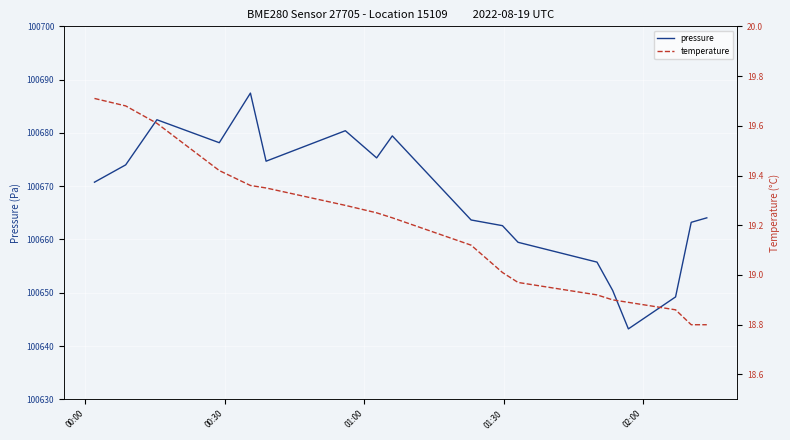

The temperature series shows 30.0 at 16. True or false?

False